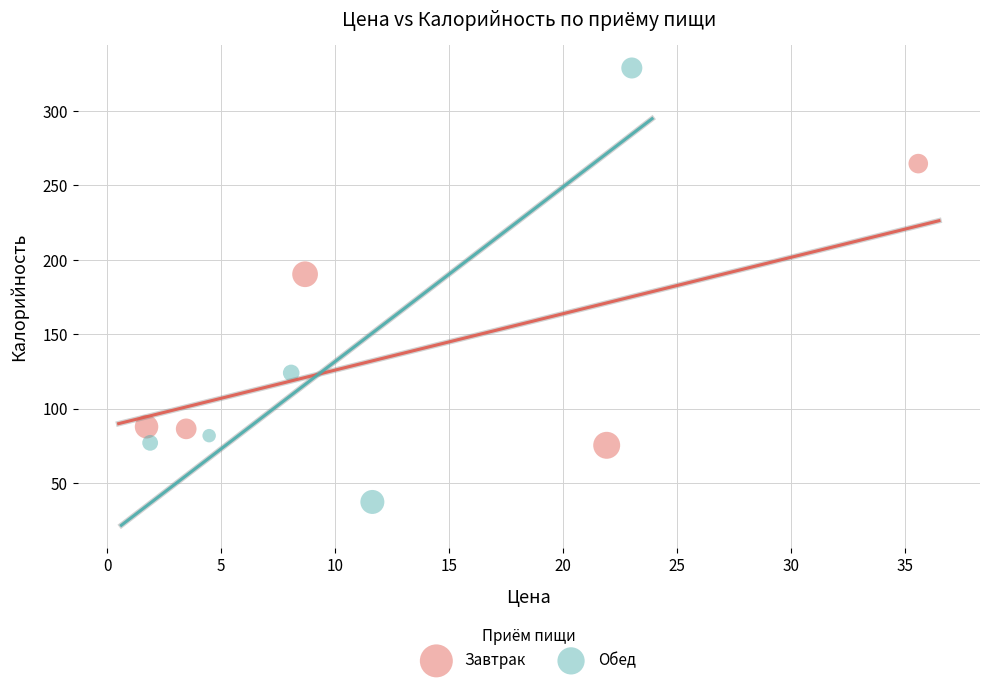

Which series reaches the maximum Y coordinate?

Обед